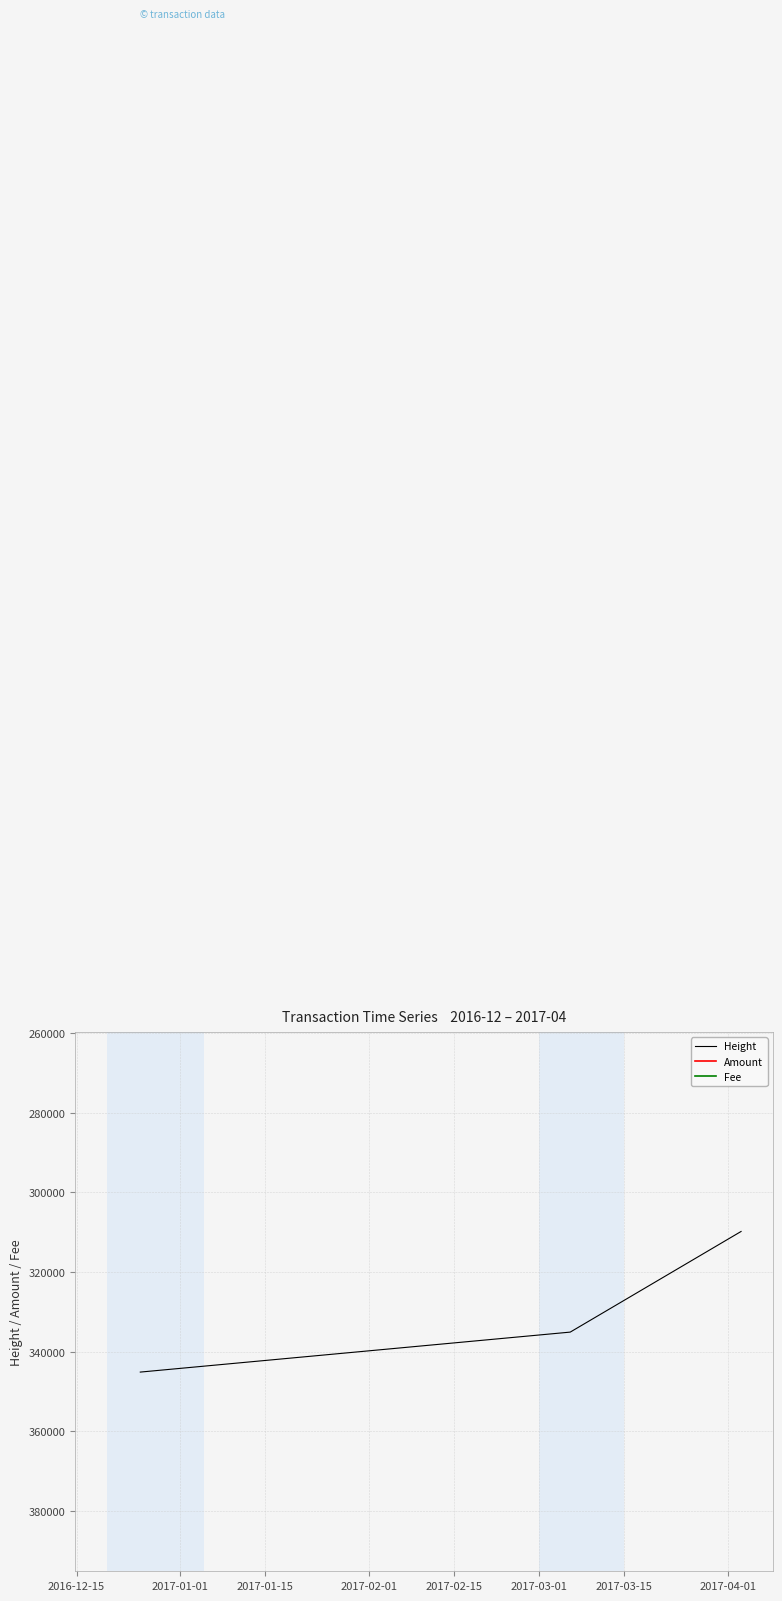

How many values in the Height series are below 335057?

1